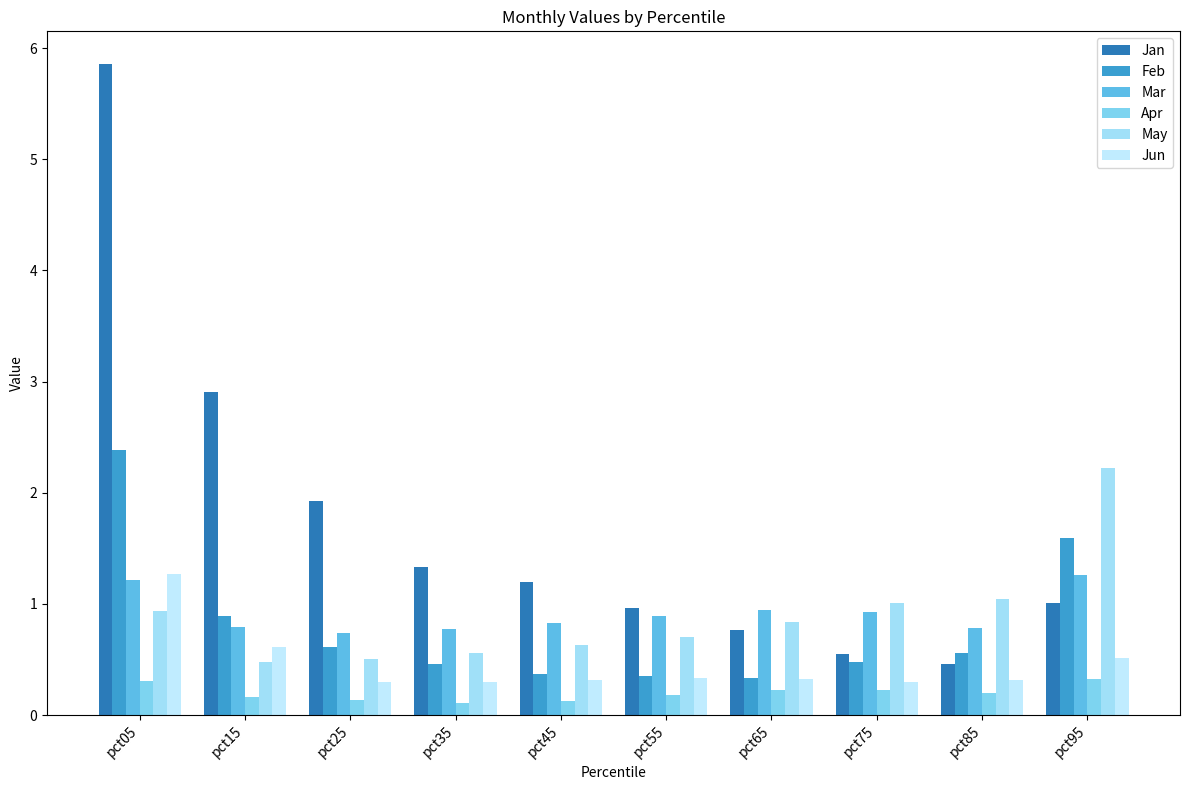

Reading left to right, transcribe all the data shown in this chart.

Jan: 5.9	2.9	1.9	1.3	1.2	1.0	0.8	0.5	0.5	1.0
Feb: 2.4	0.9	0.6	0.5	0.4	0.4	0.3	0.5	0.6	1.6
Mar: 1.2	0.8	0.7	0.8	0.8	0.9	0.9	0.9	0.8	1.3
Apr: 0.3	0.2	0.1	0.1	0.1	0.2	0.2	0.2	0.2	0.3
May: 0.9	0.5	0.5	0.6	0.6	0.7	0.8	1.0	1.0	2.2
Jun: 1.3	0.6	0.3	0.3	0.3	0.3	0.3	0.3	0.3	0.5